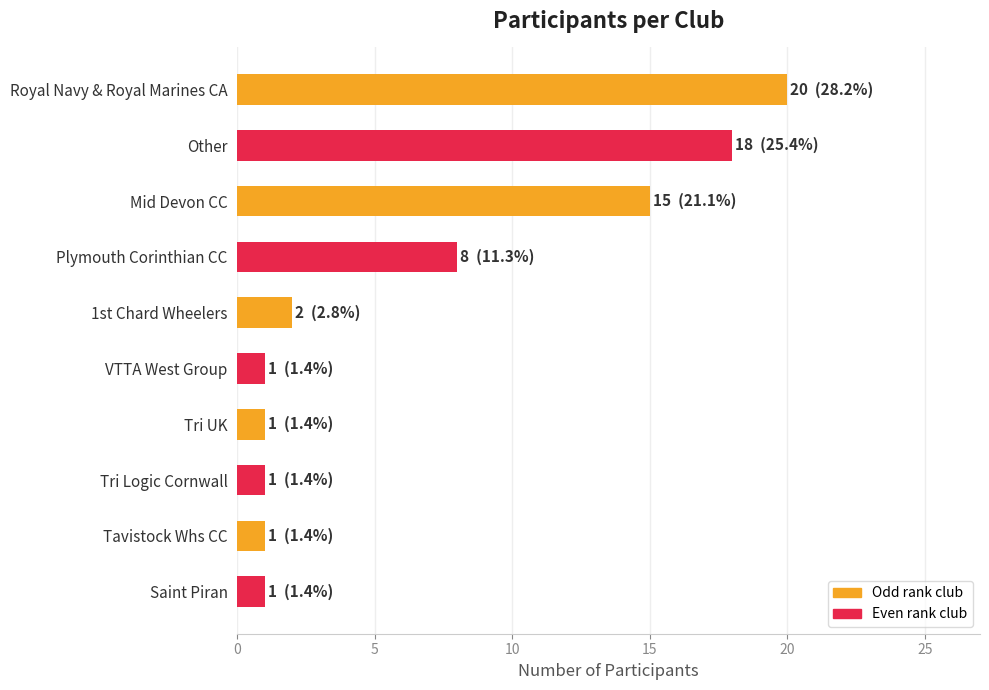

What is the value of the 3rd bar from the top?

15